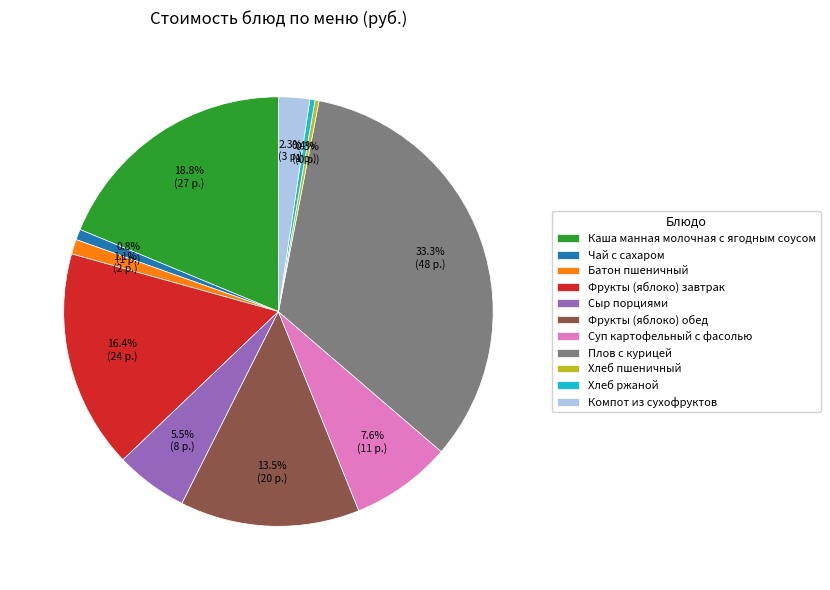

Does Суп картофельный с фасолью account for over 50% of the chart?

No